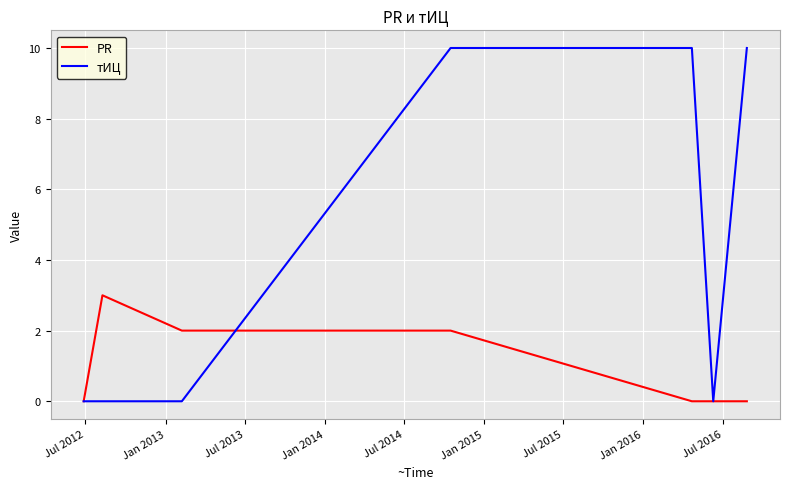

List the series in order of their overall mean, lowest first.

PR, тИЦ